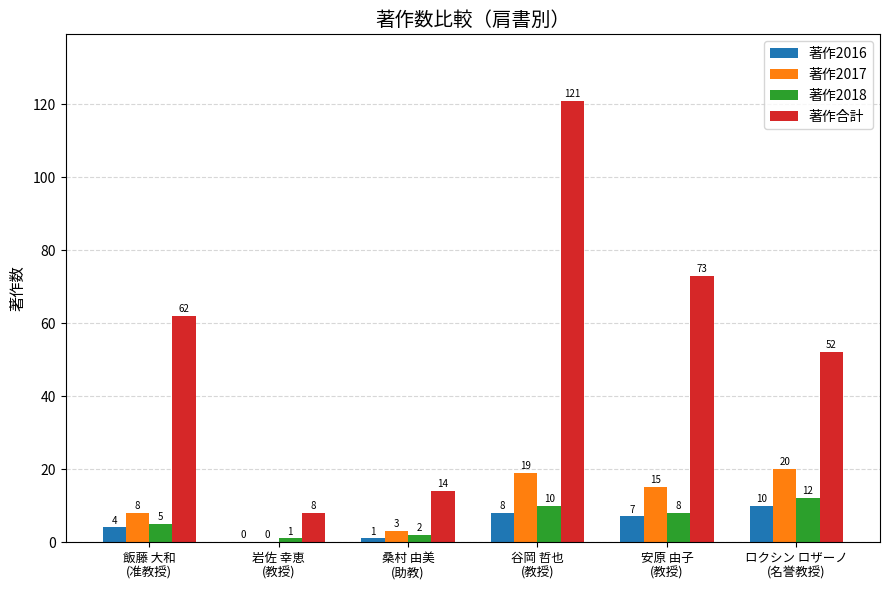

What is the difference between the 著作合計 values at 飯藤 大和
(准教授) and 桑村 由美
(助教)?

48